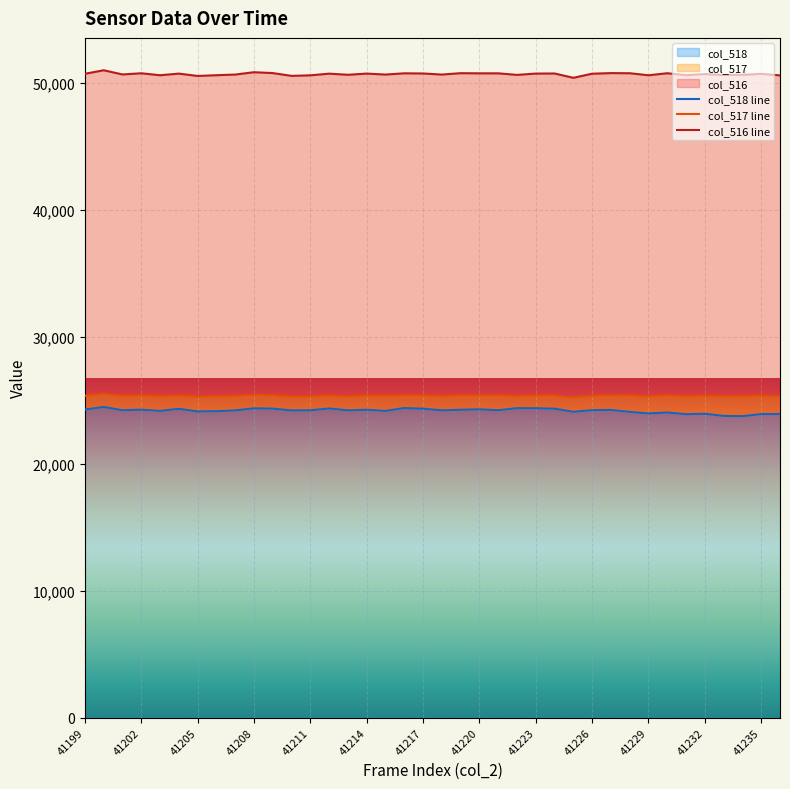

What are all the series names shown in the legend?

col_518 line, col_517 line, col_516 line